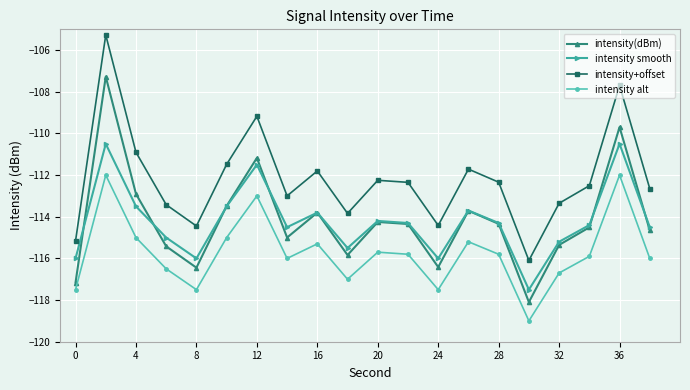

What is the difference between the second highest and second lowest values in the intensity smooth series?

5.5